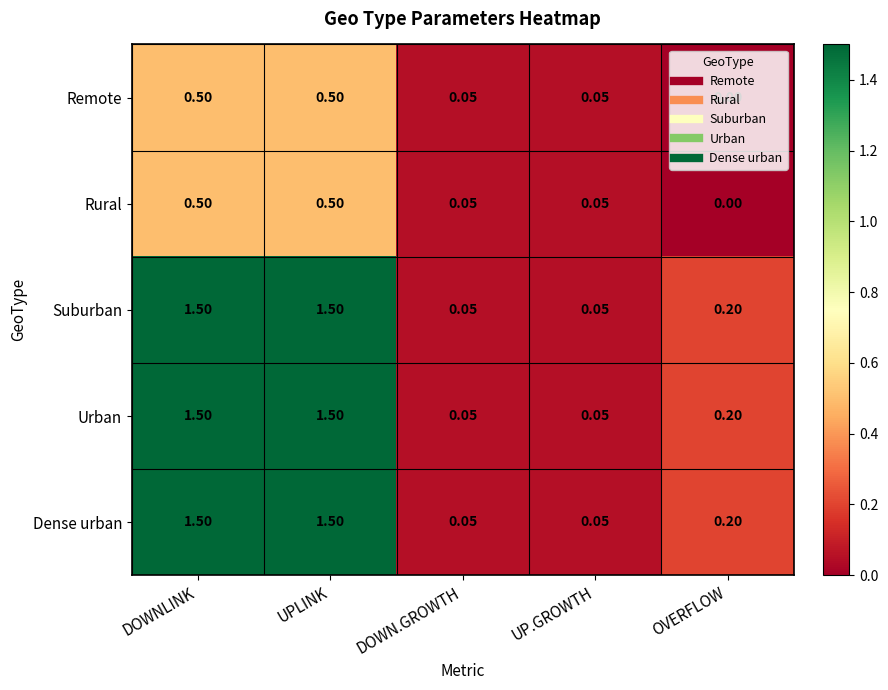

Is the value of Rural at DOWN.GROWTH greater than the value of Urban at UPLINK?

No